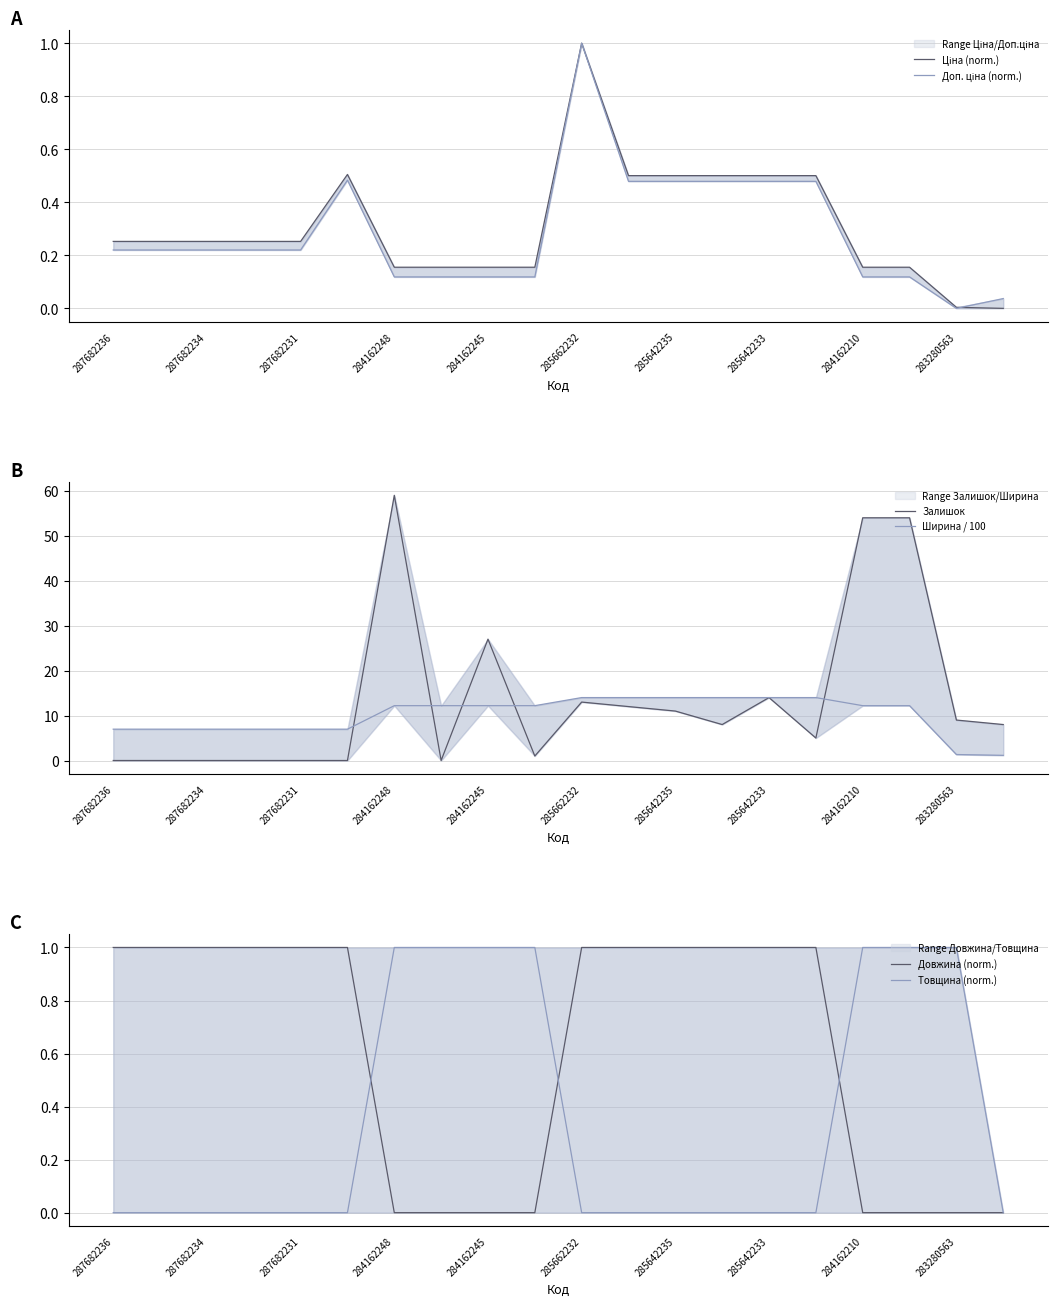

How many lines are shown in the chart?

6